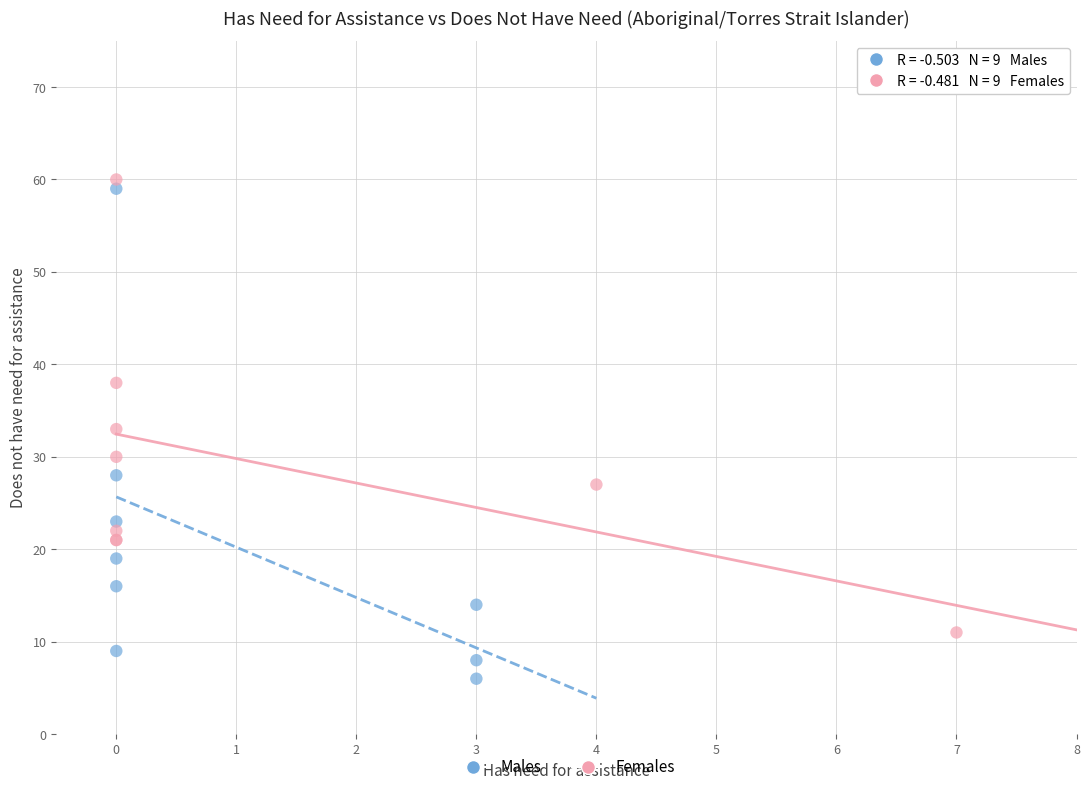

Which series contains the lowest Y value?

Males